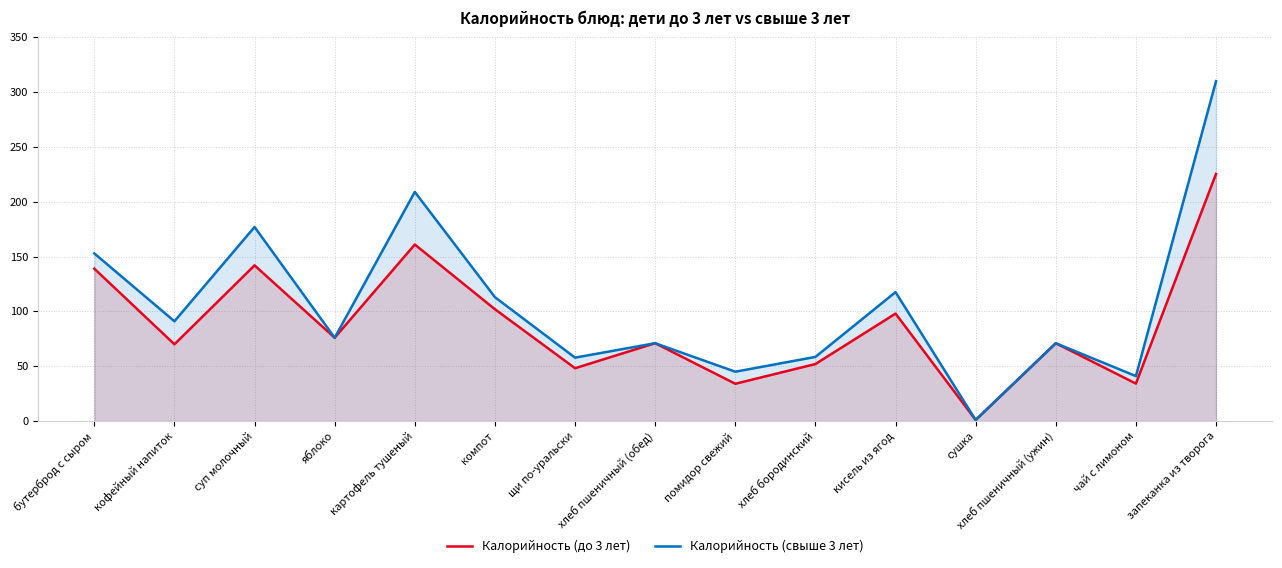

Which series changed the most between яблоко and кисель из ягод?

Калорийность (свыше 3 лет)